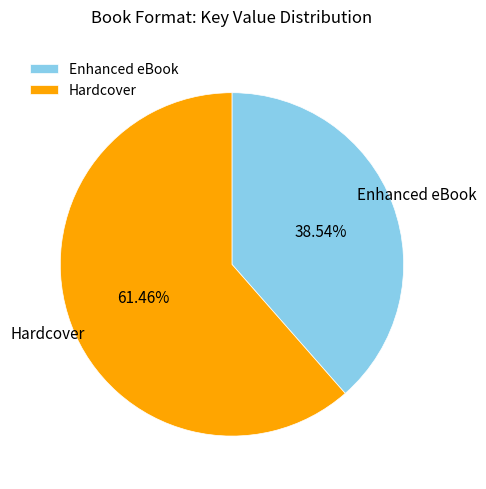

Count the number of slices in the pie.

2